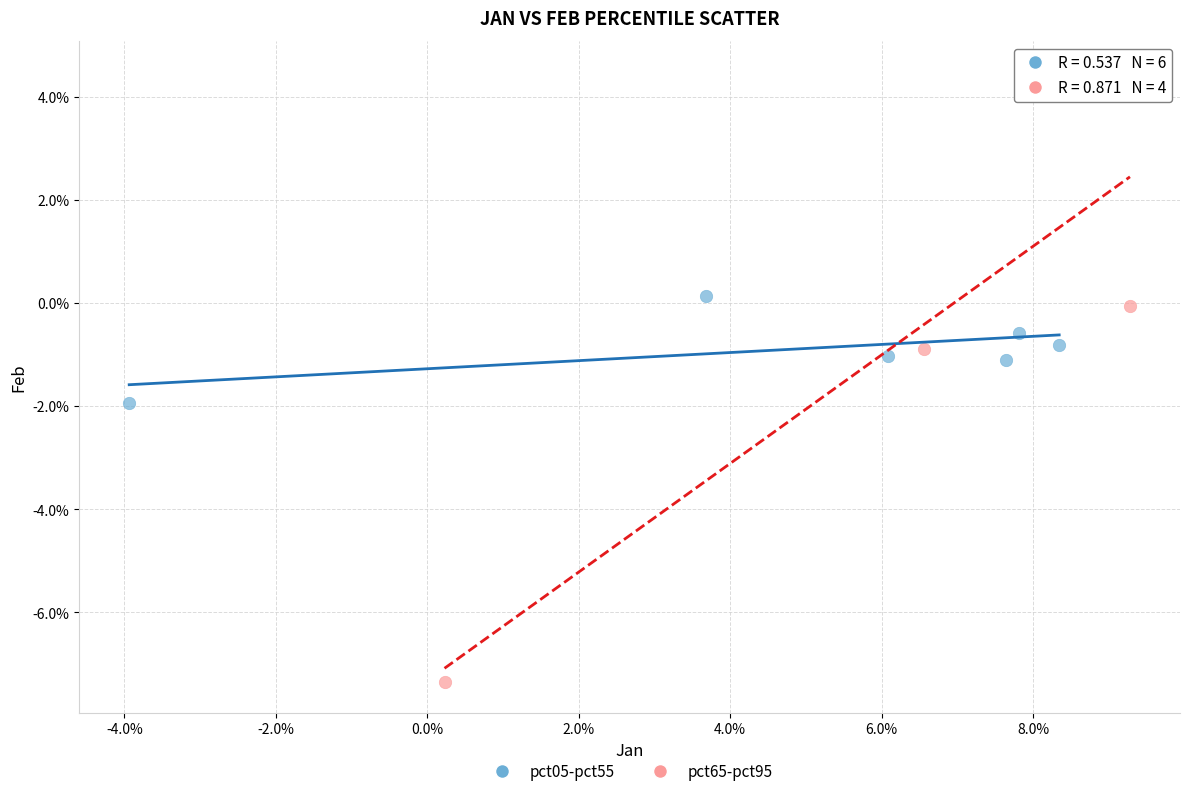

Which series reaches the maximum Y coordinate?

pct65-pct95